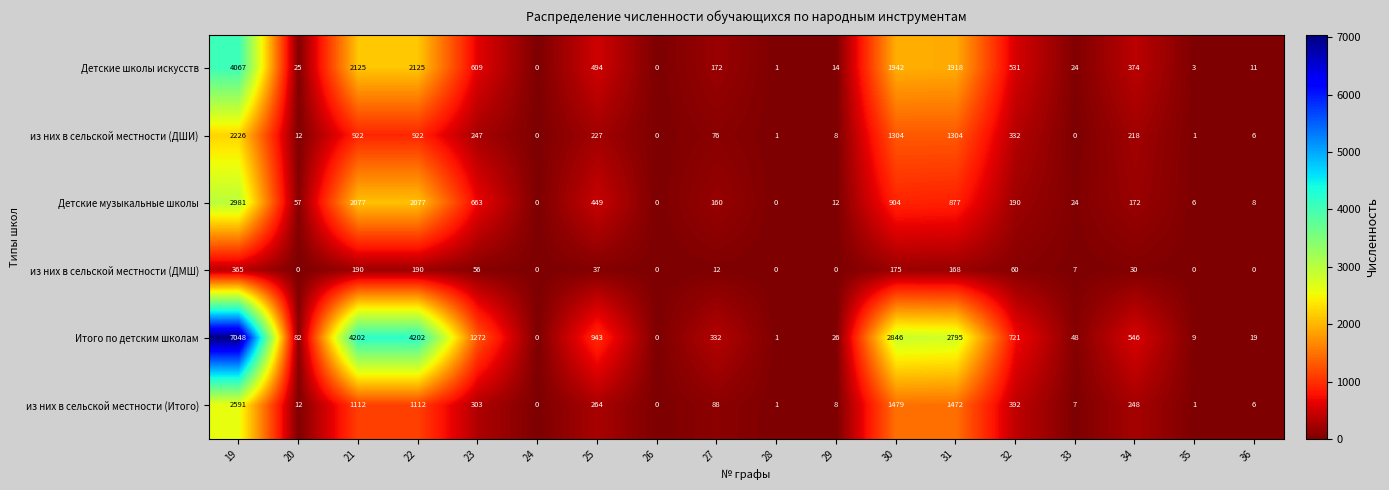

At which category is the sum across all series the highest?

19